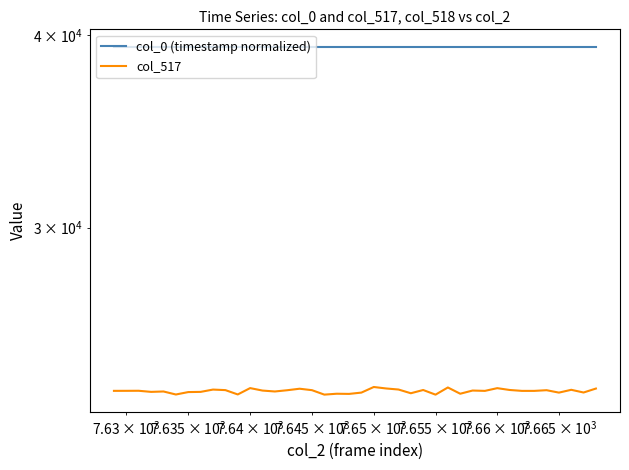

True or false: col_517 and col_0 (timestamp normalized) intersect in this chart.

False